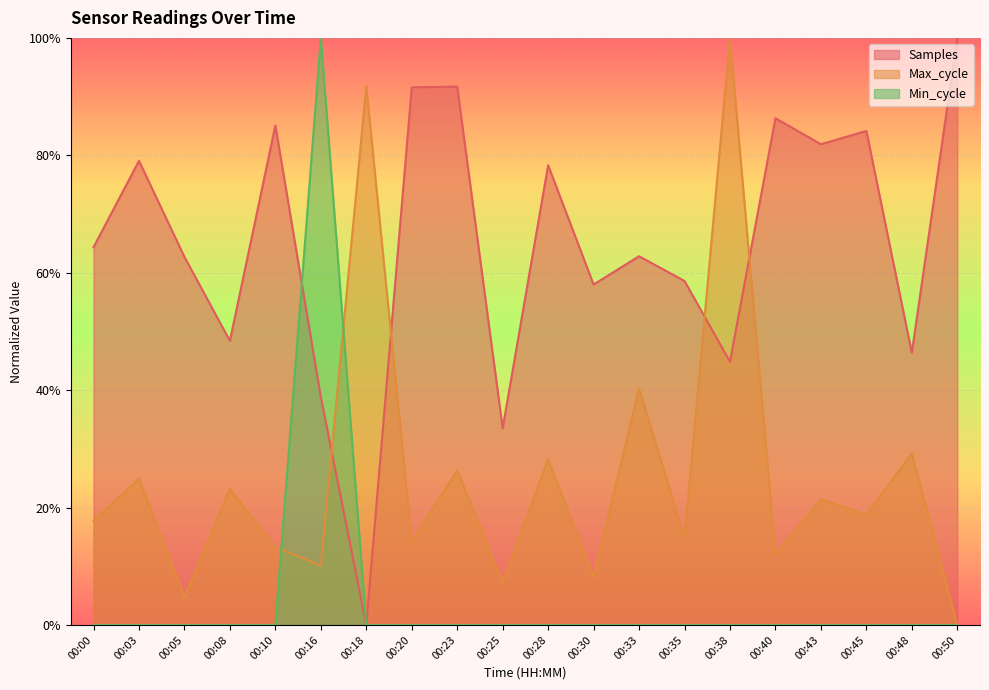

How many intersections are there between Min_cycle and Samples?

1